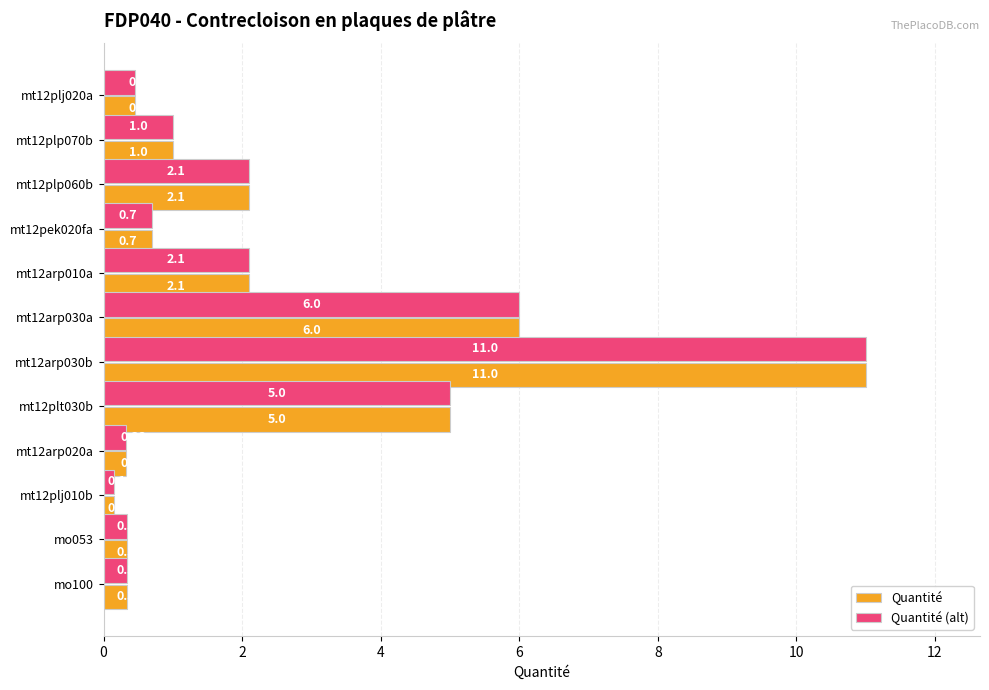

What is the highest value of the Quantité (alt) series?

11.0